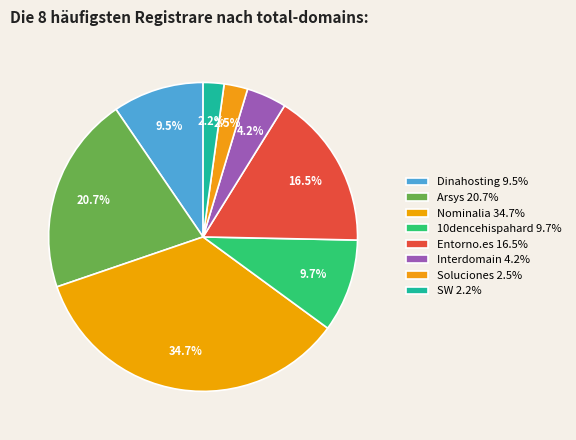

Is there any slice that represents more than half of the pie?

No